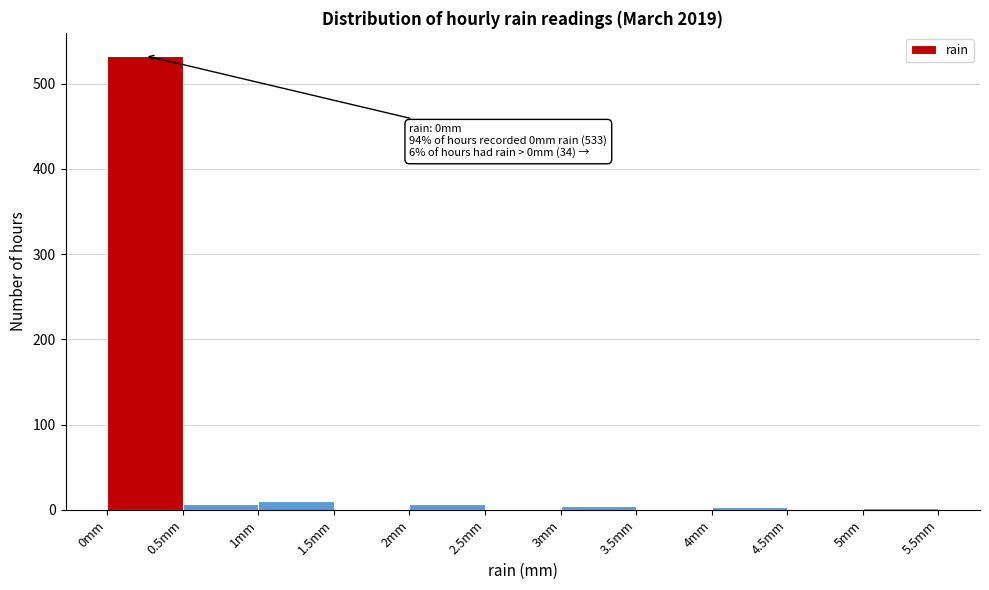

Which range on the x-axis has the tallest bar?

0.0 to 0.5